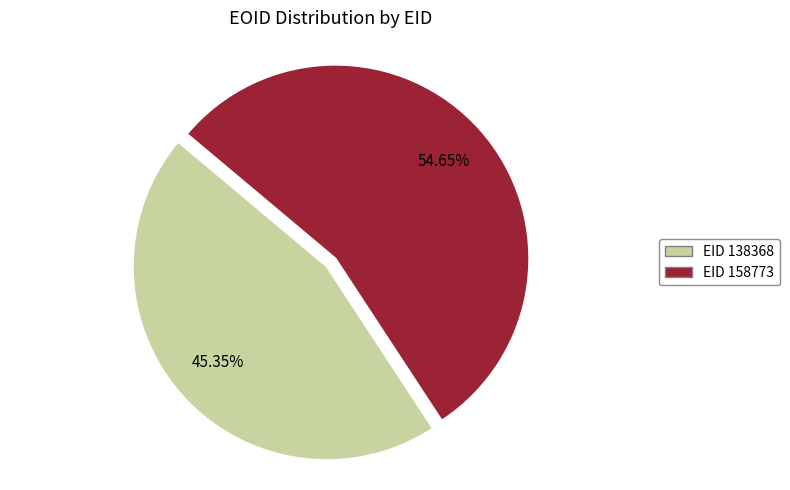

Is there any slice that represents more than half of the pie?

Yes